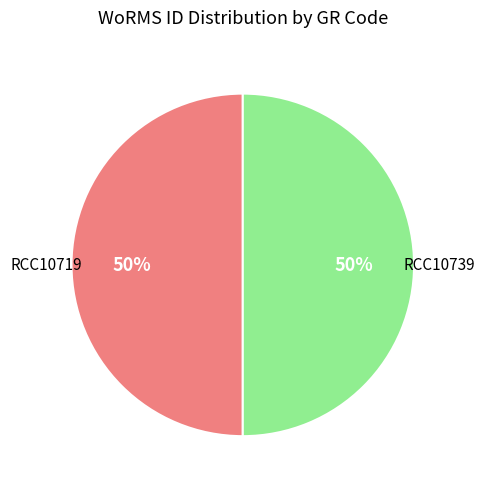

To the nearest percent, what is the average slice percentage?

50%